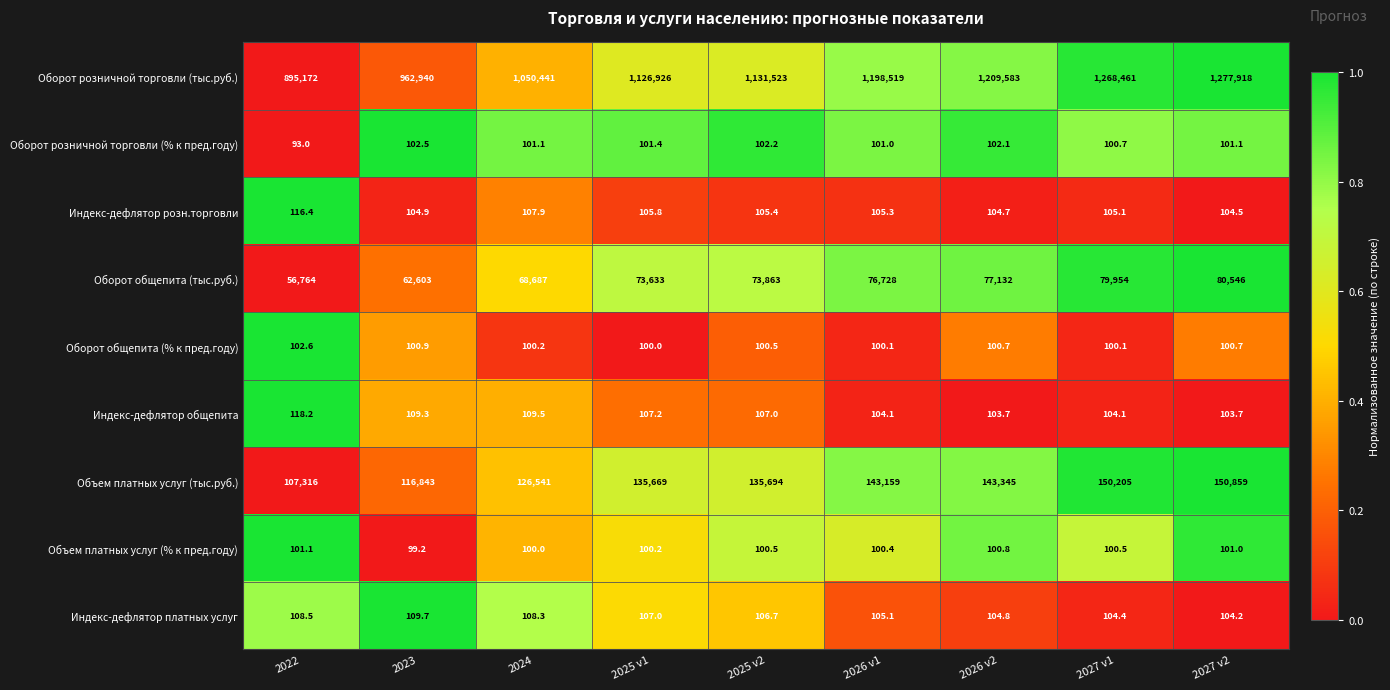

What is the difference between the highest and lowest values at 2026 v2?

1209482.3